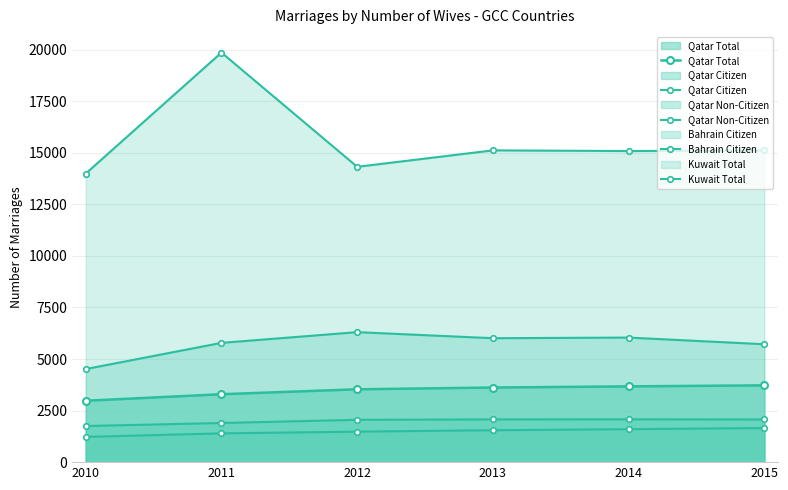

At which label is Qatar Non-Citizen closest to 1440?

2012